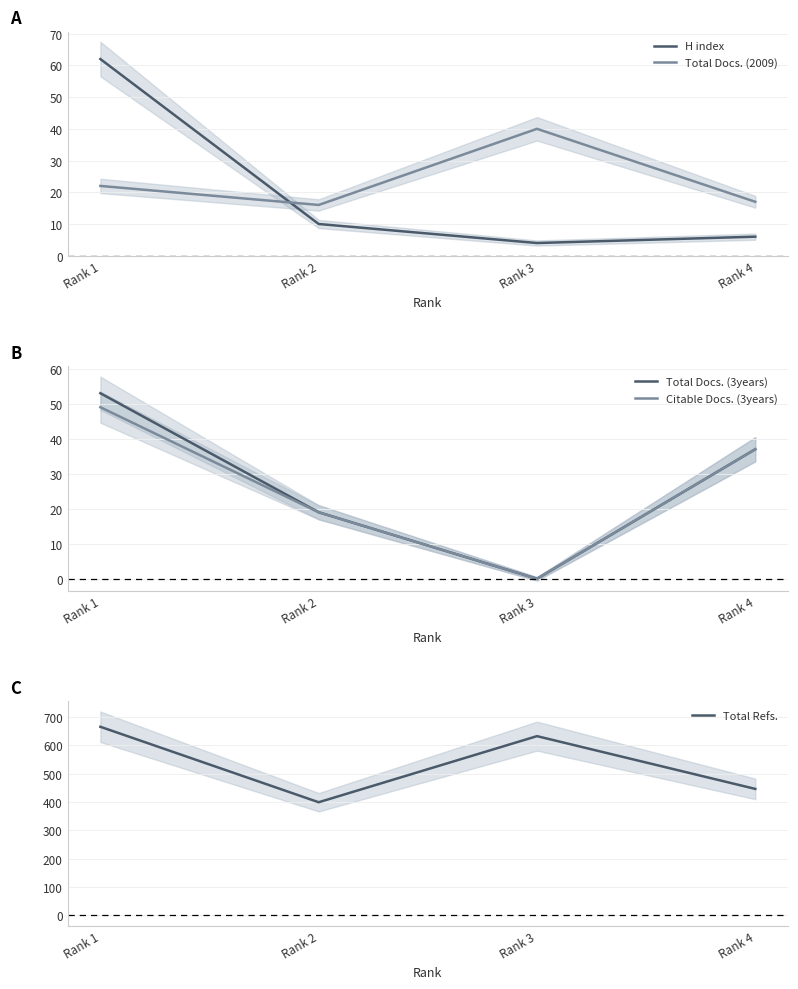

How many interior local valleys does the Total Docs. (3years) series have?

1